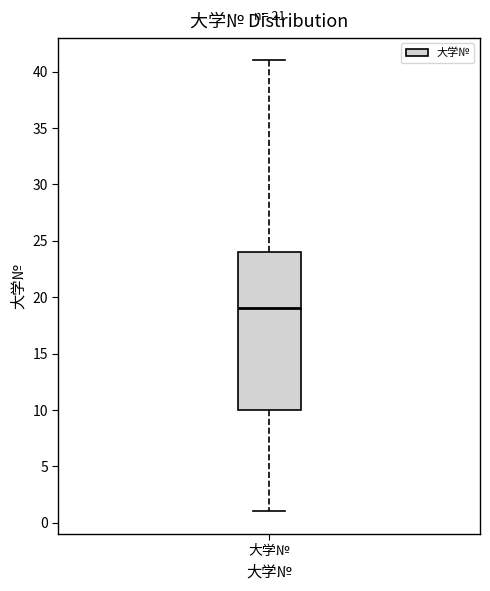

Where does the lower whisker of the box for 大学№ end on the y-axis? The values are not printed on the chart, so give them approximately, as read against the axis.

1